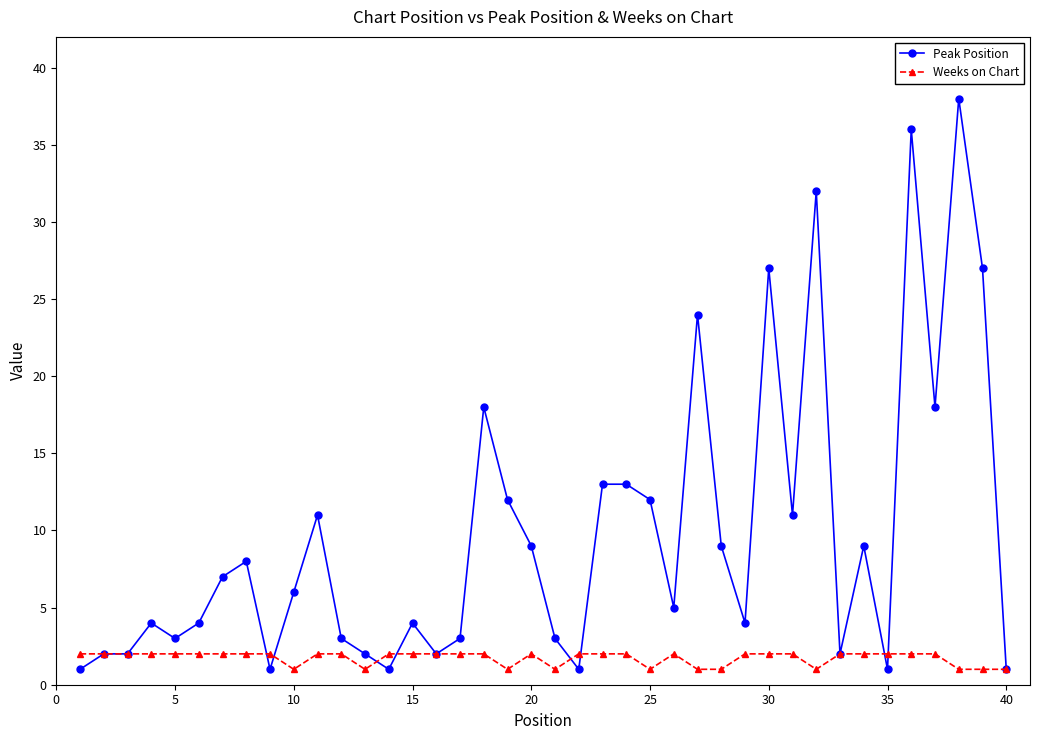

What is the average value of the Peak Position series?

10